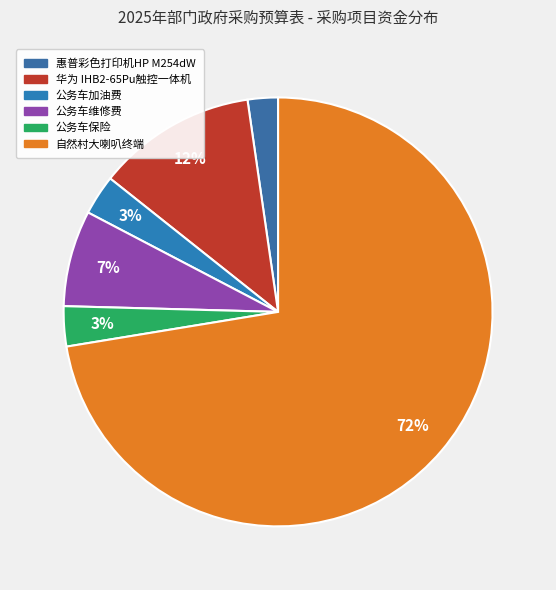

What portion of the pie excludes 公务车维修费?

92.8%